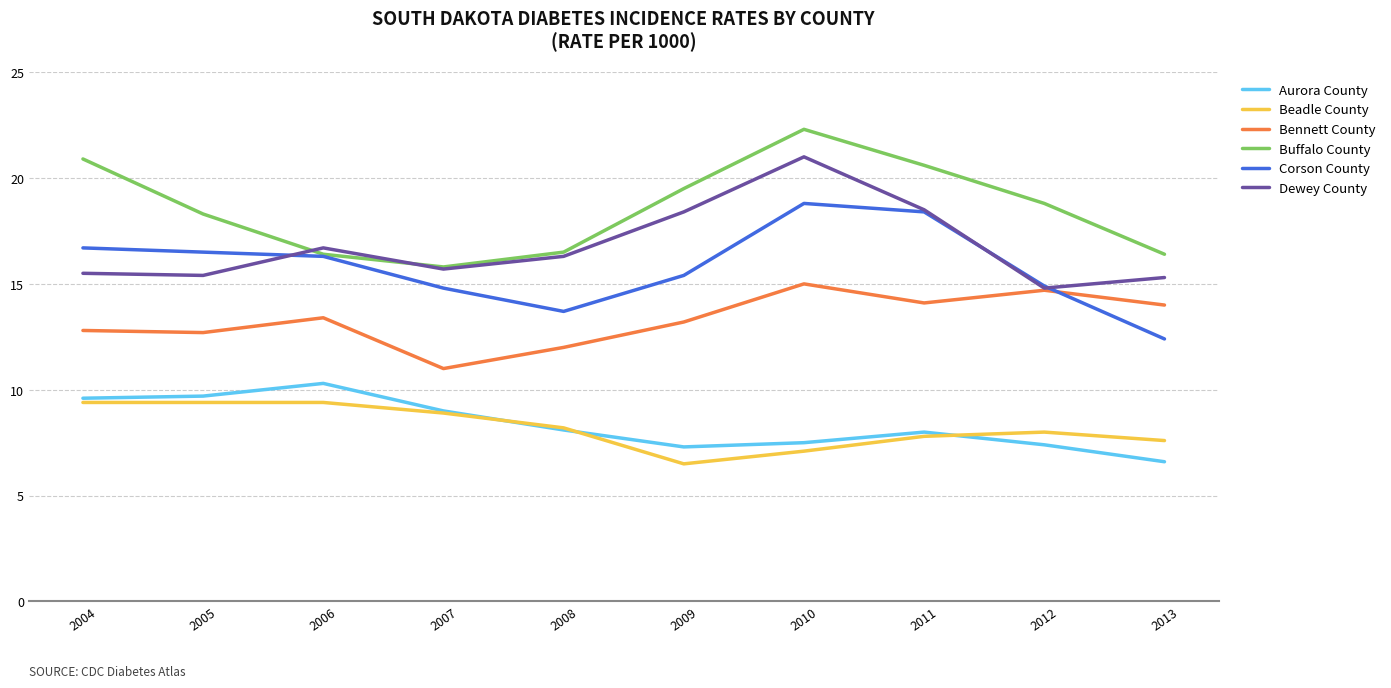

At which category is the sum across all series the highest?

2010